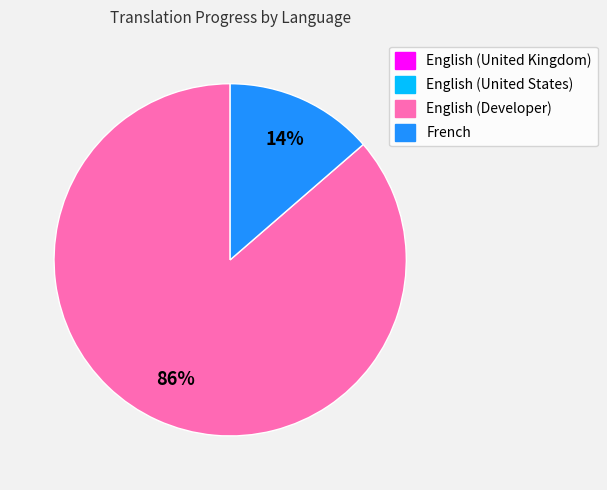

Does English (Developer) account for over 50% of the chart?

Yes